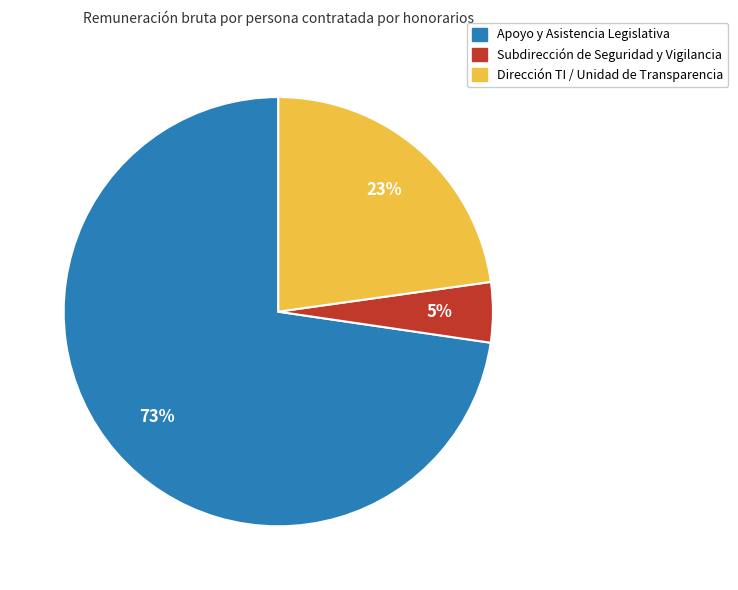

Is there any slice that represents more than half of the pie?

Yes